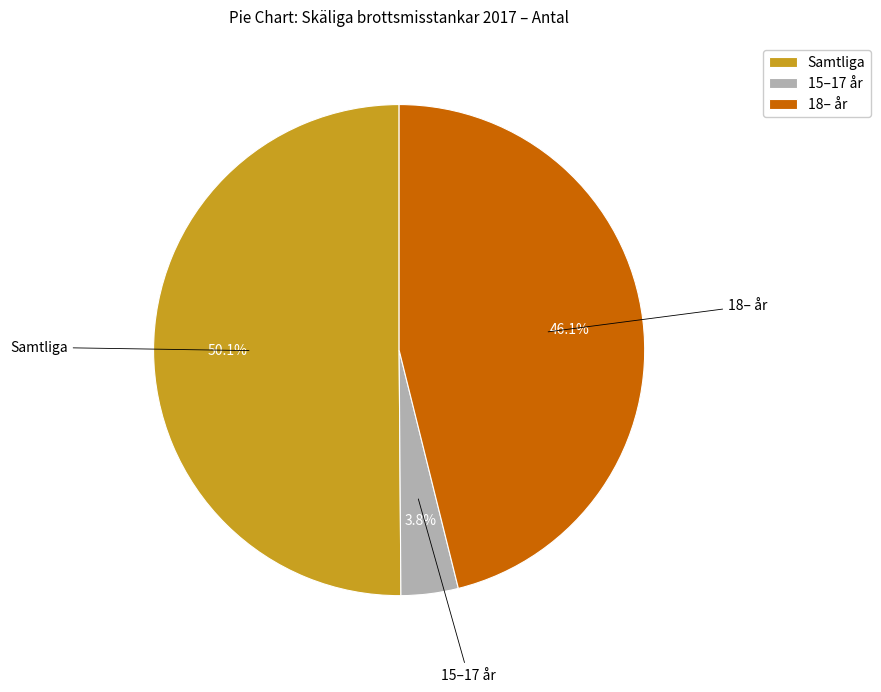

To the nearest percent, what is the combined percentage of Samtliga and 18– år?

96%